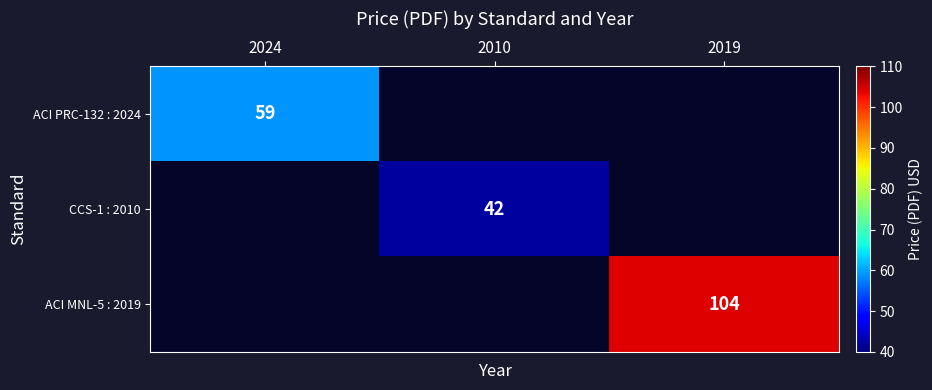

True or false: ACI PRC-132 : 2024 has a value of 30 at 2024.

False